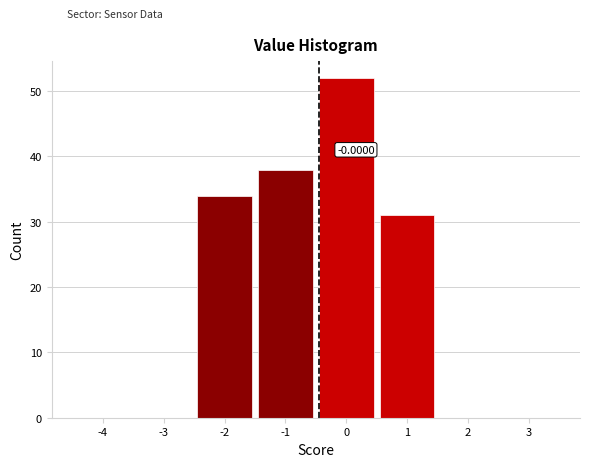

Approximately how many times larger is the value at -1 compared to -2?

1.1